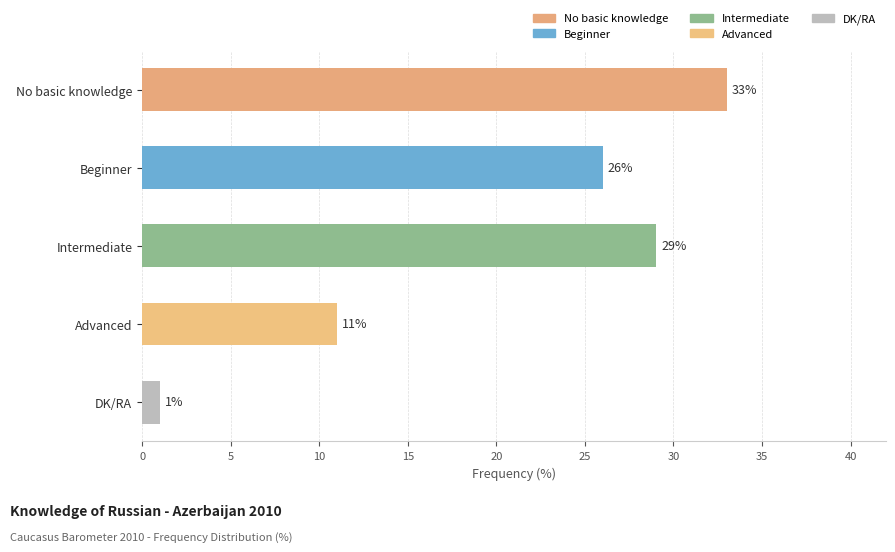

Is it true that the value at Advanced is 11?

True